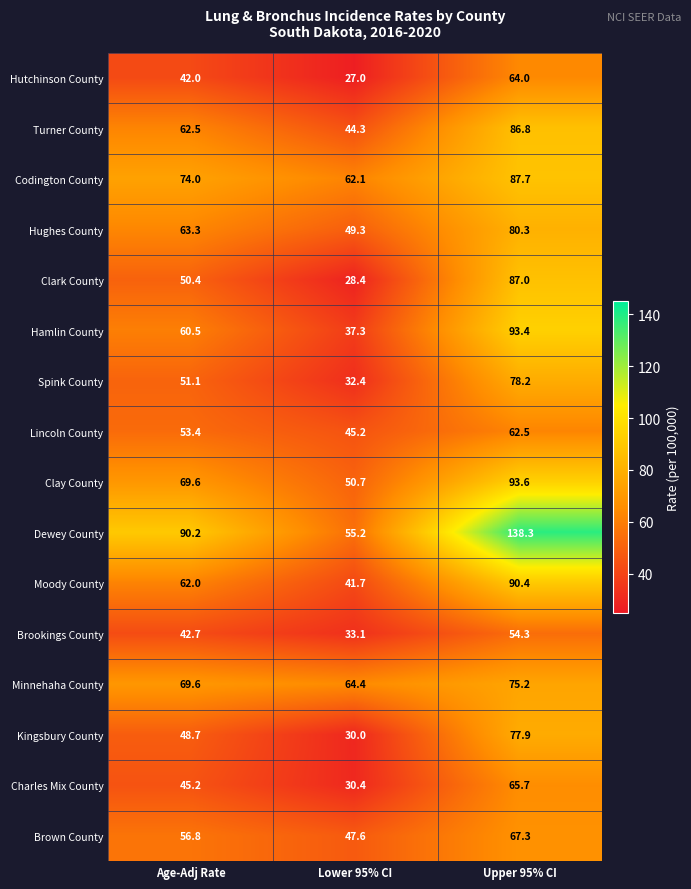

What is the spread (max minus min) of values at Upper 95% CI?

84.0